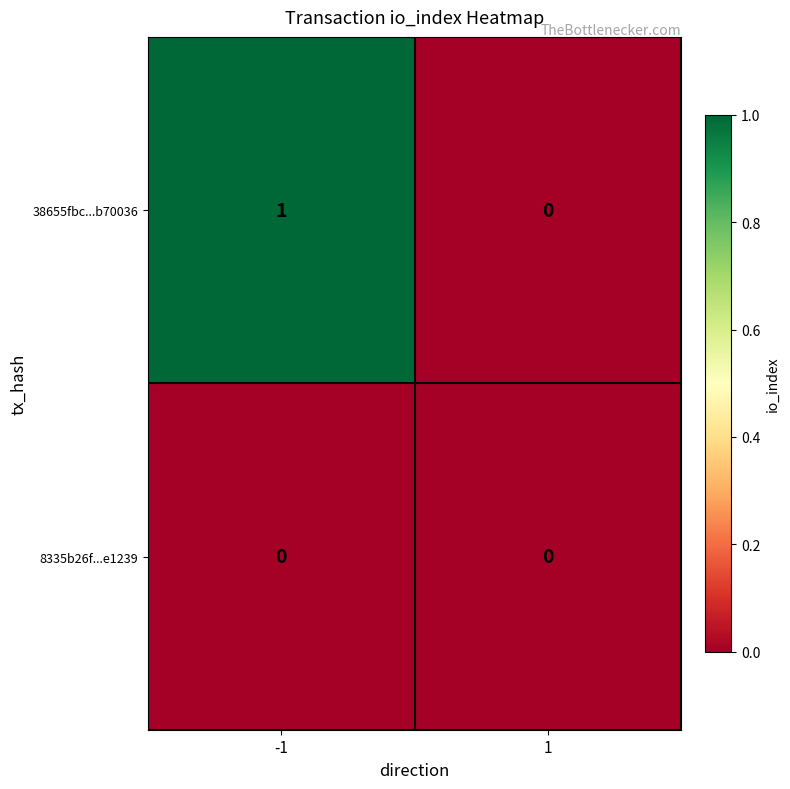

How many series are shown in this chart?

2